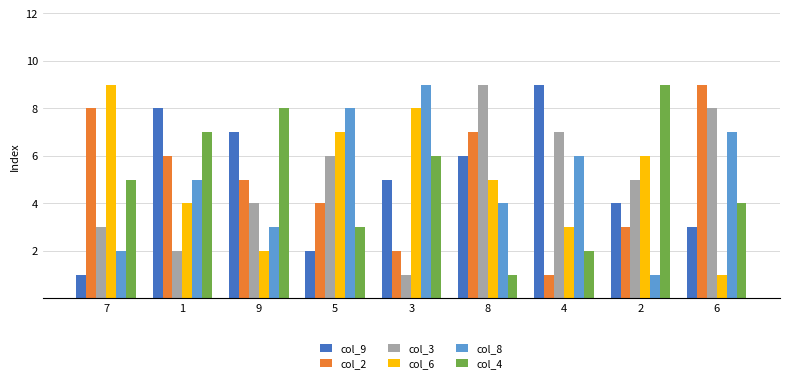

What is the total value across all series at 3?

31